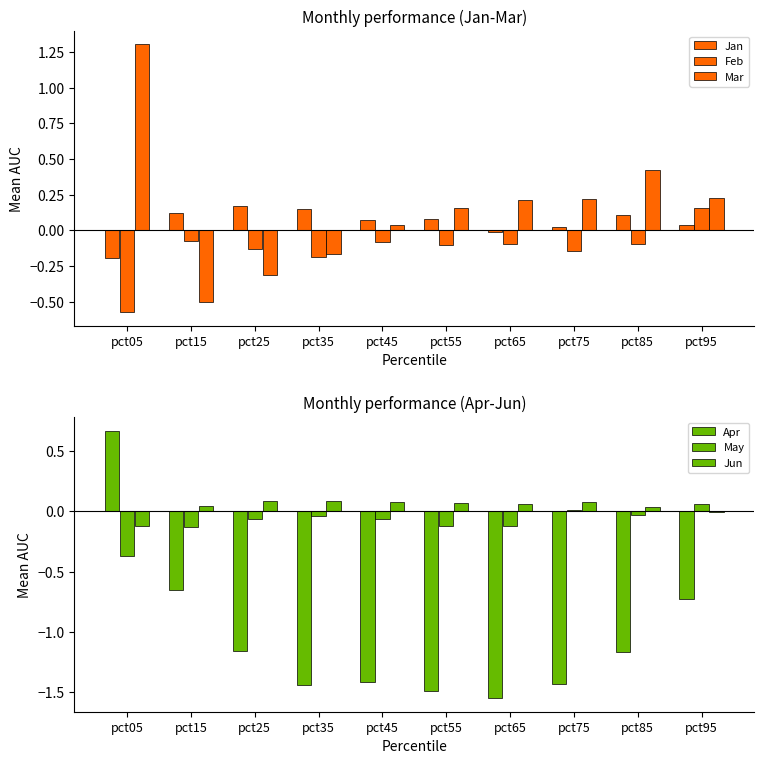

Reading left to right, extract all data points from this chart.

Jan: pct05=-0.2	pct15=0.1	pct25=0.2	pct35=0.1	pct45=0.1	pct55=0.1	pct65=-0.0	pct75=0.0	pct85=0.1	pct95=0.0
Feb: pct05=-0.6	pct15=-0.1	pct25=-0.1	pct35=-0.2	pct45=-0.1	pct55=-0.1	pct65=-0.1	pct75=-0.1	pct85=-0.1	pct95=0.2
Mar: pct05=1.3	pct15=-0.5	pct25=-0.3	pct35=-0.2	pct45=0.0	pct55=0.2	pct65=0.2	pct75=0.2	pct85=0.4	pct95=0.2
Apr: pct05=0.7	pct15=-0.7	pct25=-1.2	pct35=-1.4	pct45=-1.4	pct55=-1.5	pct65=-1.5	pct75=-1.4	pct85=-1.2	pct95=-0.7
May: pct05=-0.4	pct15=-0.1	pct25=-0.1	pct35=-0.0	pct45=-0.1	pct55=-0.1	pct65=-0.1	pct75=0.0	pct85=-0.0	pct95=0.1
Jun: pct05=-0.1	pct15=0.0	pct25=0.1	pct35=0.1	pct45=0.1	pct55=0.1	pct65=0.1	pct75=0.1	pct85=0.0	pct95=-0.0